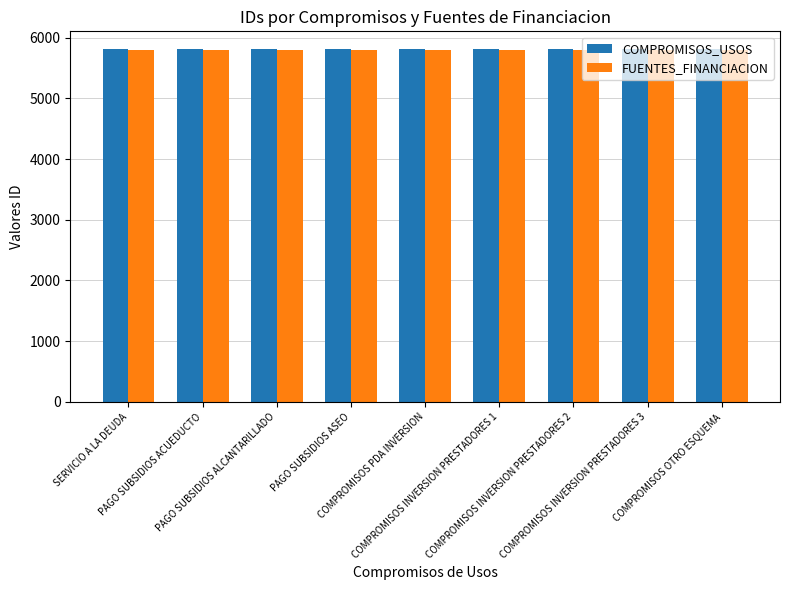

The FUENTES_FINANCIACION series shows 1359 at COMPROMISOS OTRO ESQUEMA. True or false?

False